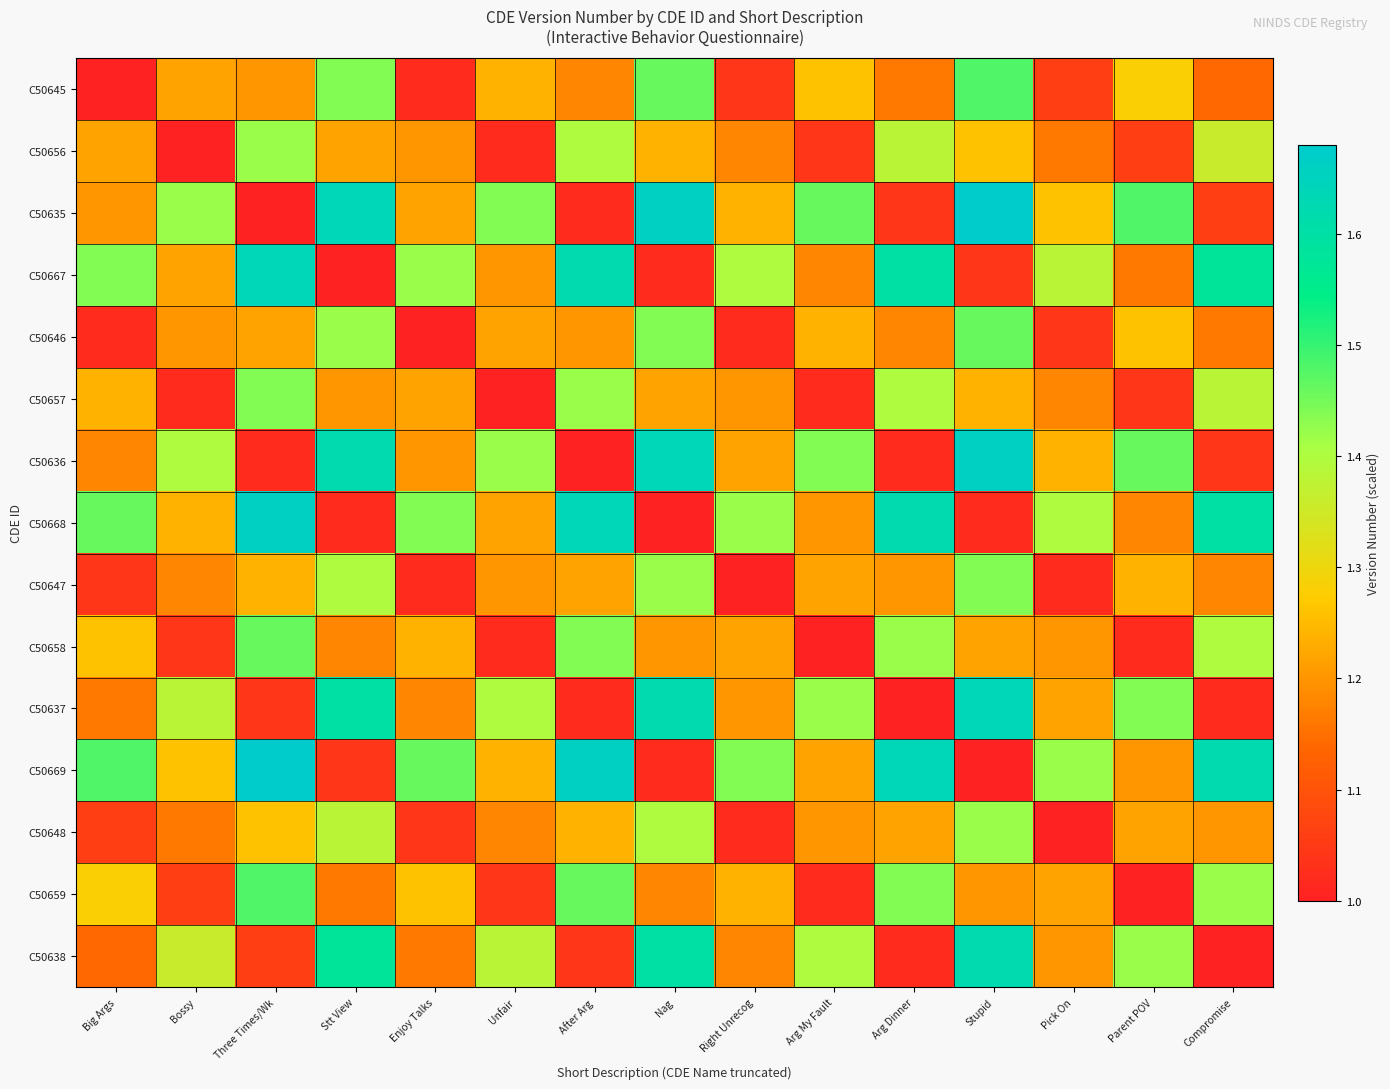

What is the total value across all series at After Arg?

19.6